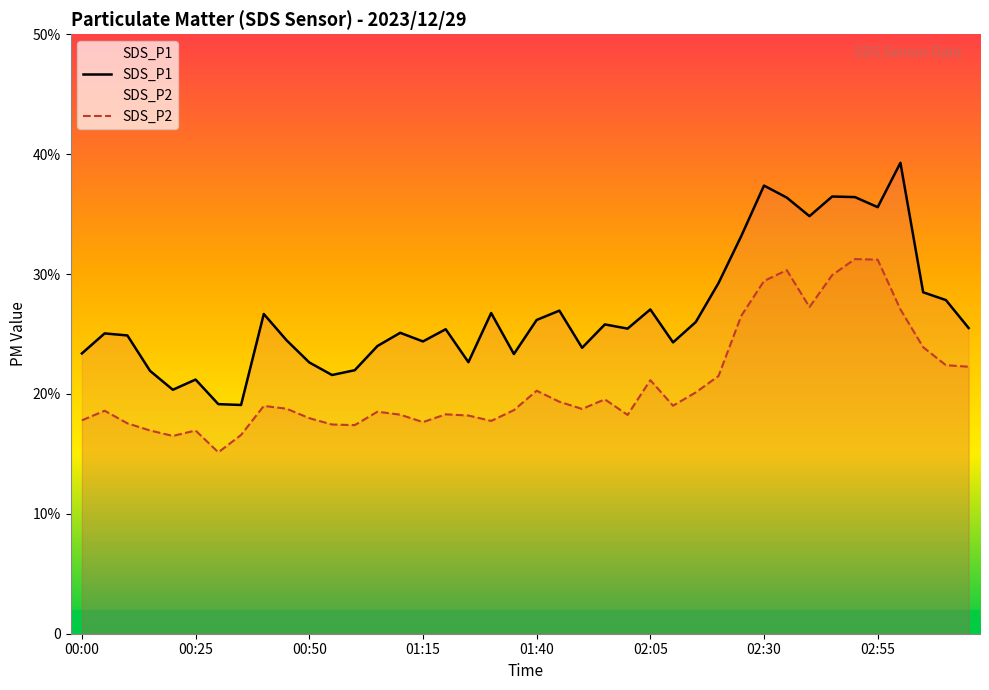

What is the difference between the highest and lowest values at 02:05?

5.9